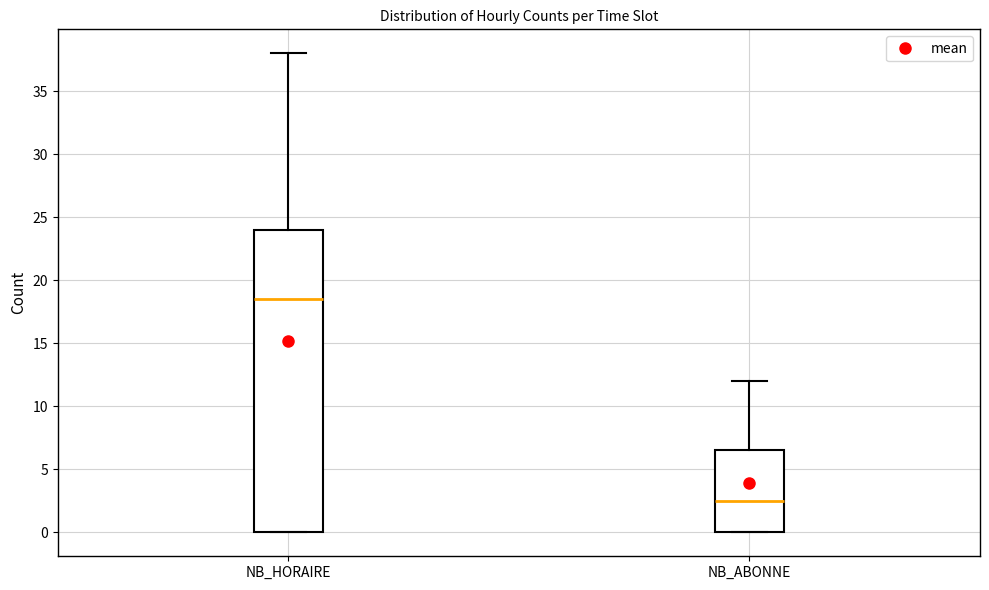

Which box is the tallest, from its lower edge to its upper edge?

NB_HORAIRE